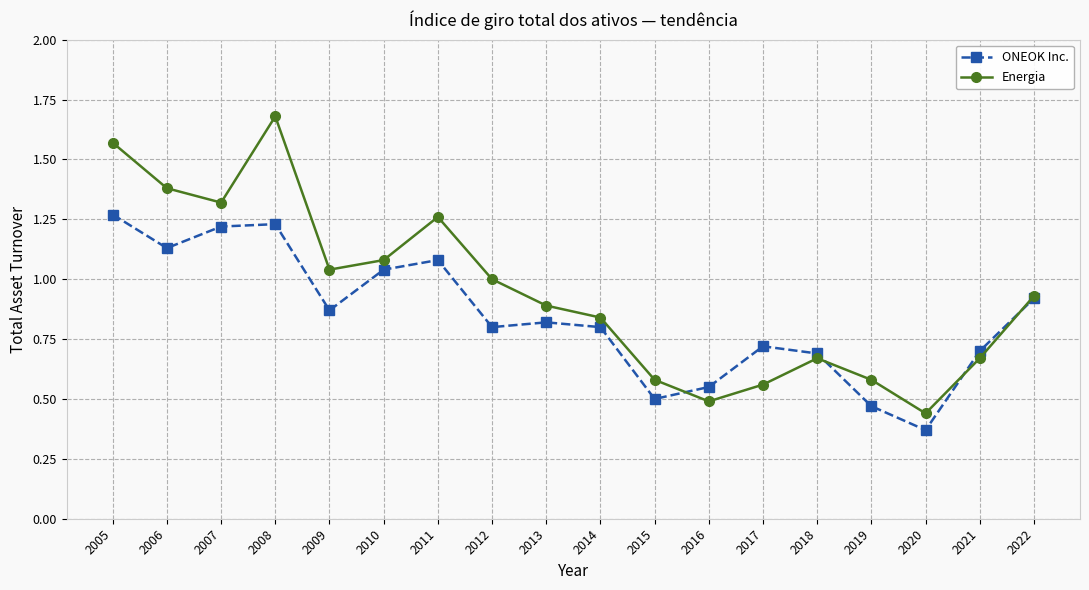

Is this an area chart (filled region under the line)?

No